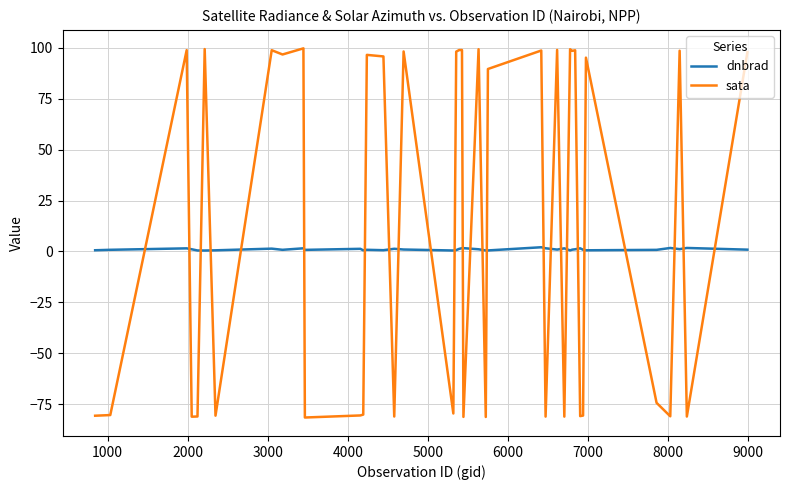

List the series in order of their peak value, highest first.

sata, dnbrad